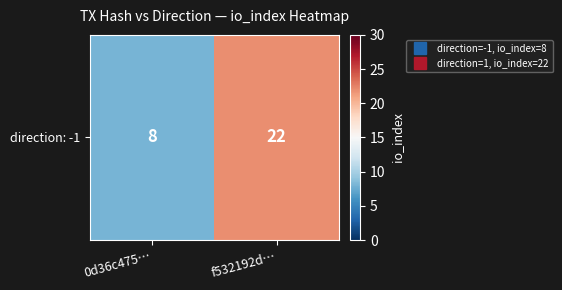

At which label is the value closest to 15?

0d36c475…